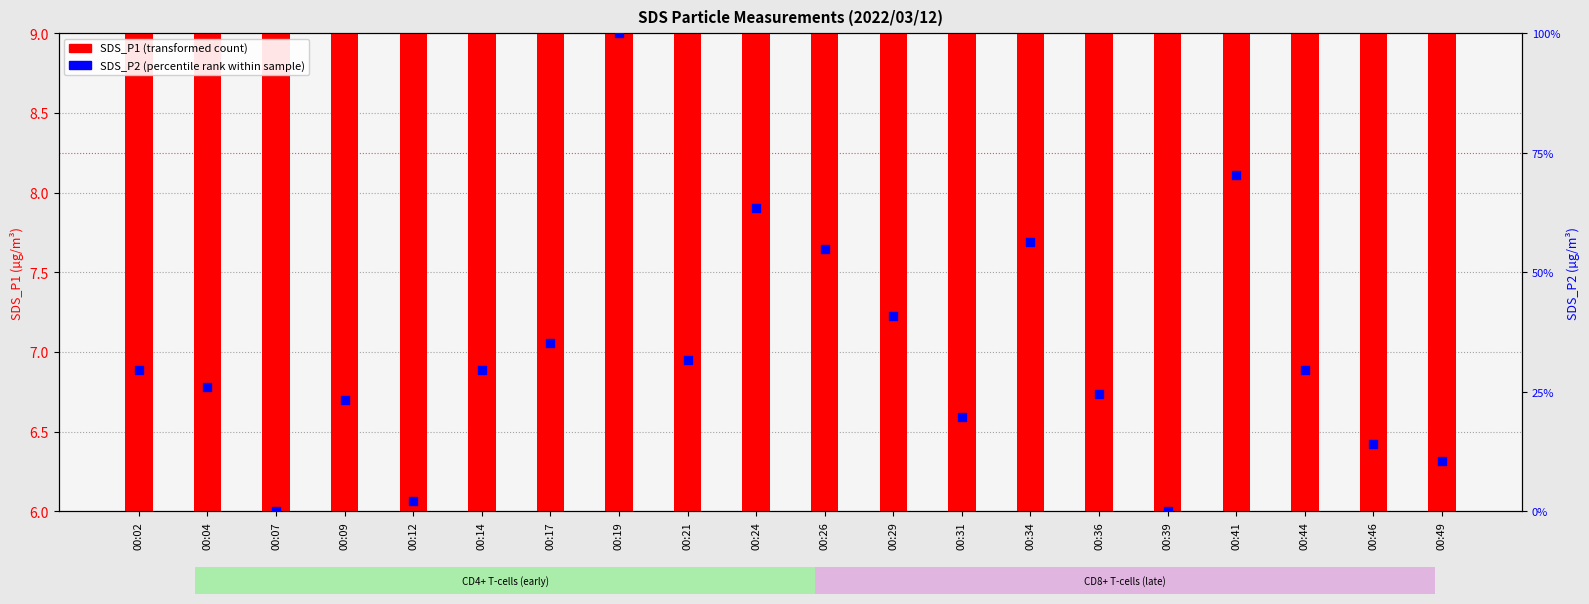

What is the total value across all series at 00:29?

64.0